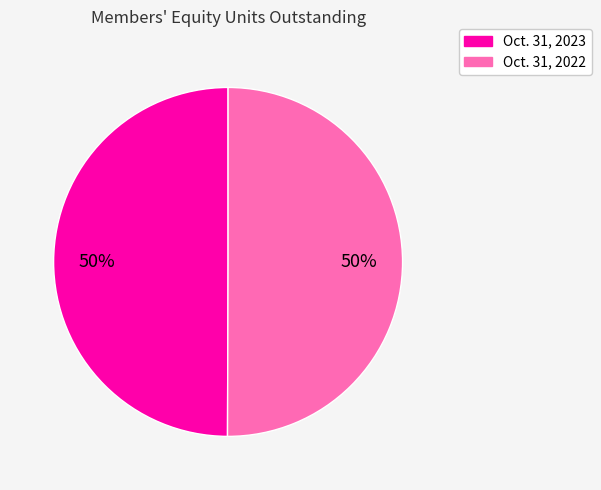

What percentage is the Oct. 31, 2022 slice, to the nearest percent?

50%